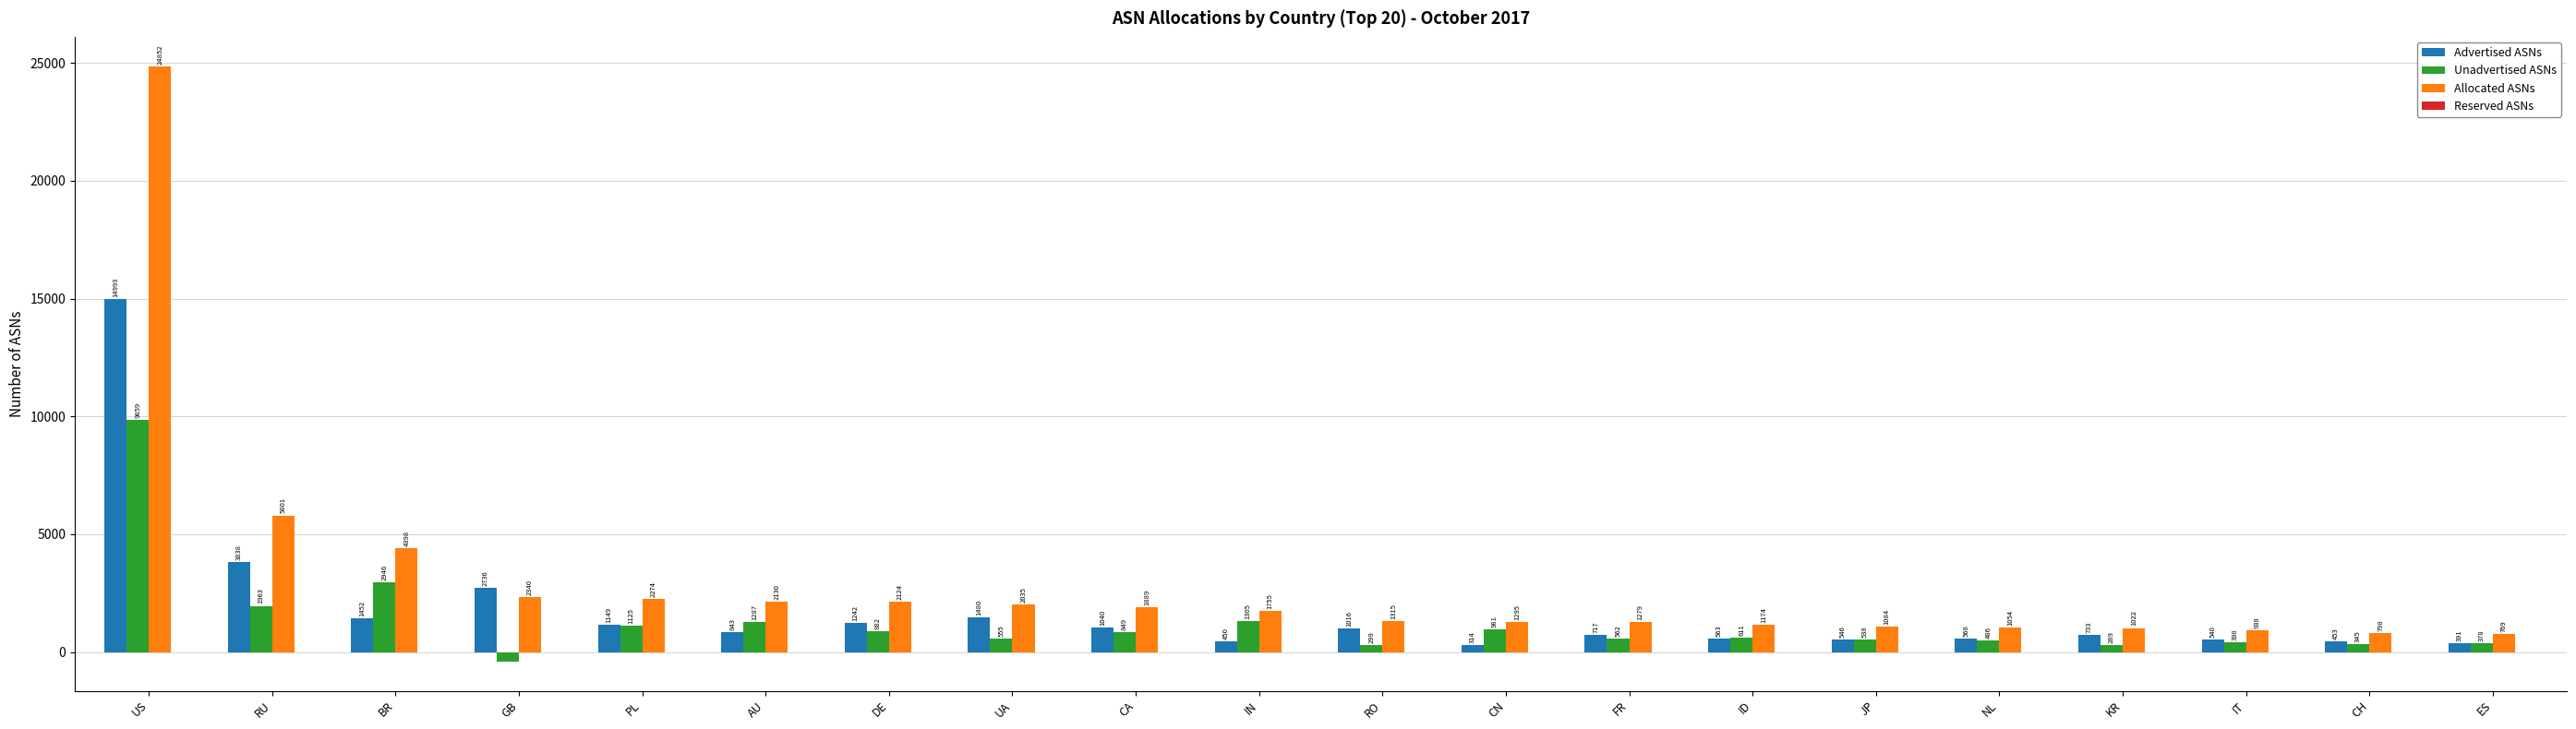

At how many categories does at least one series exceed 3479?

3